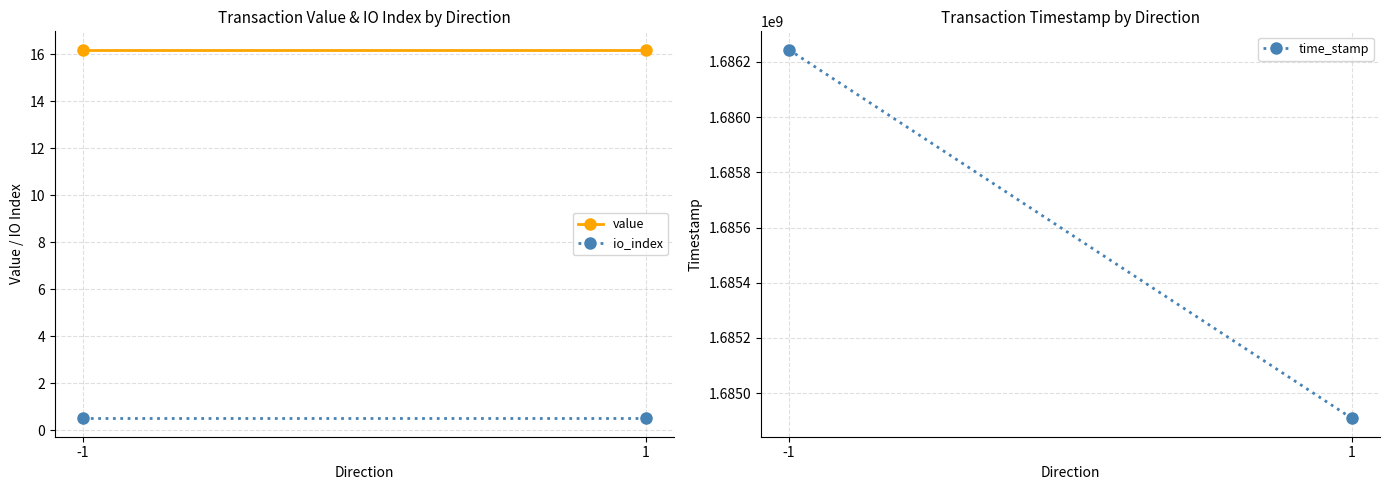

Which category has the lowest value across all series?

-1